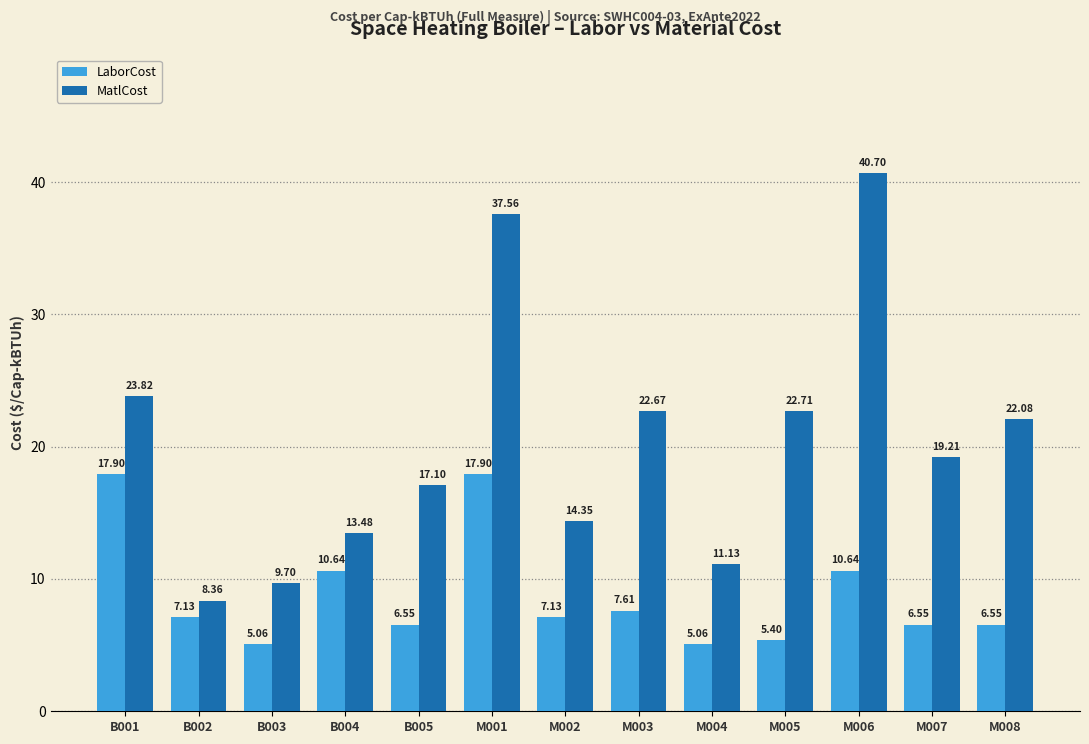

Which series has the largest range (max minus min)?

MatlCost